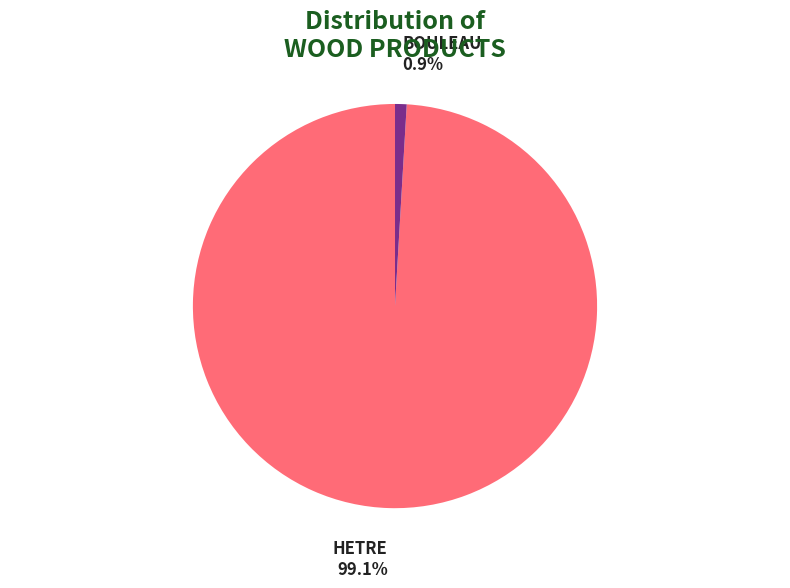

Is there a majority slice in this chart?

Yes